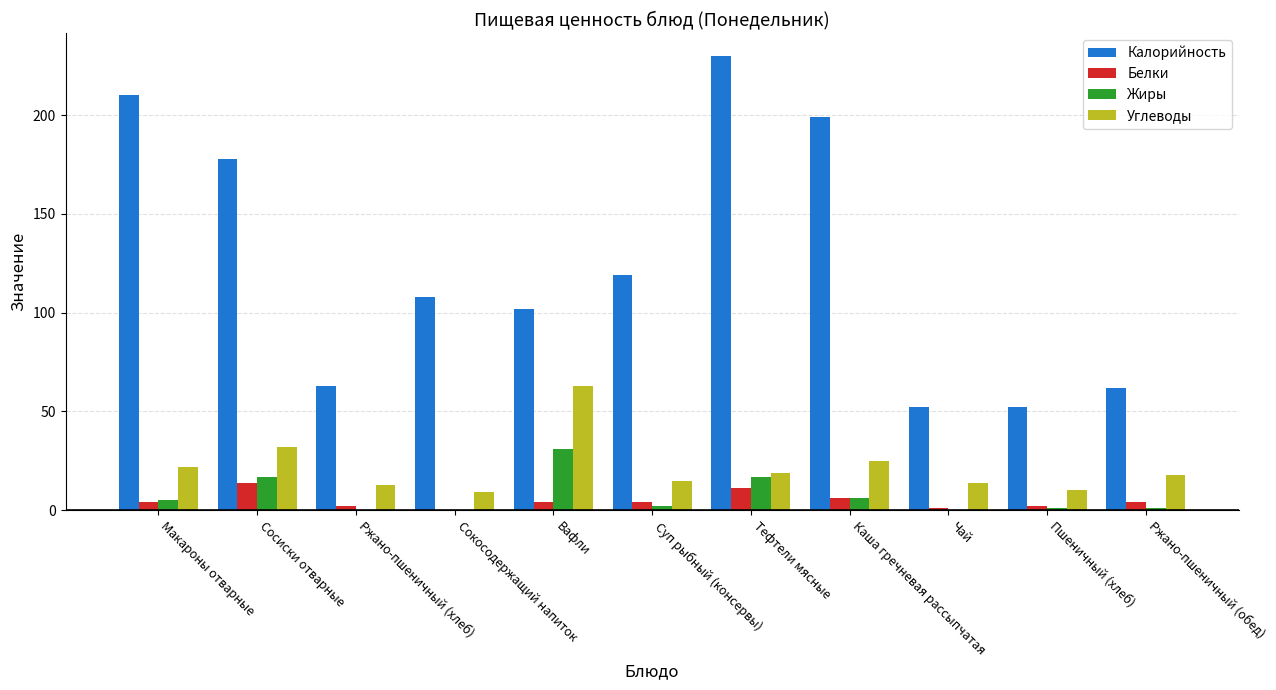

What is the highest value of the Белки series?

14